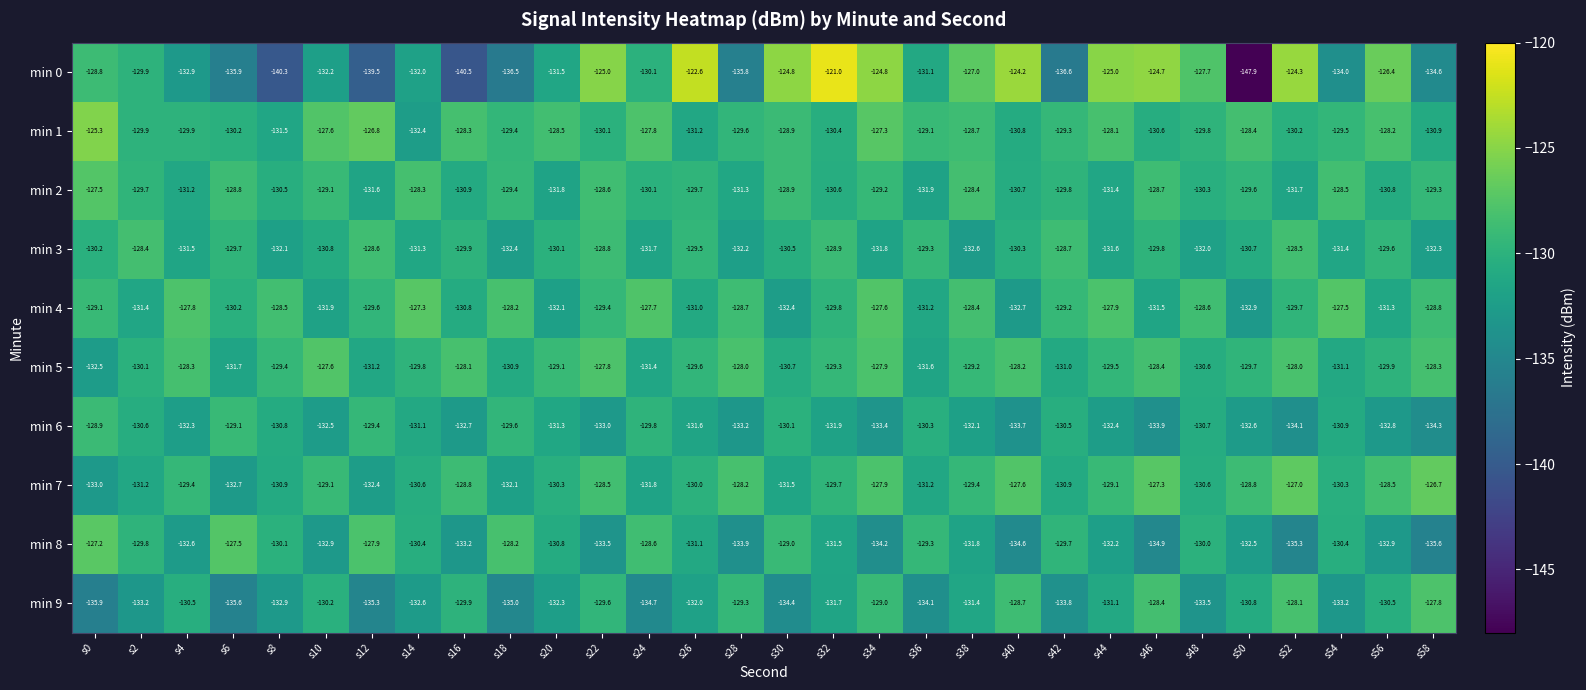

What is the spread (max minus min) of values at s16?

12.4